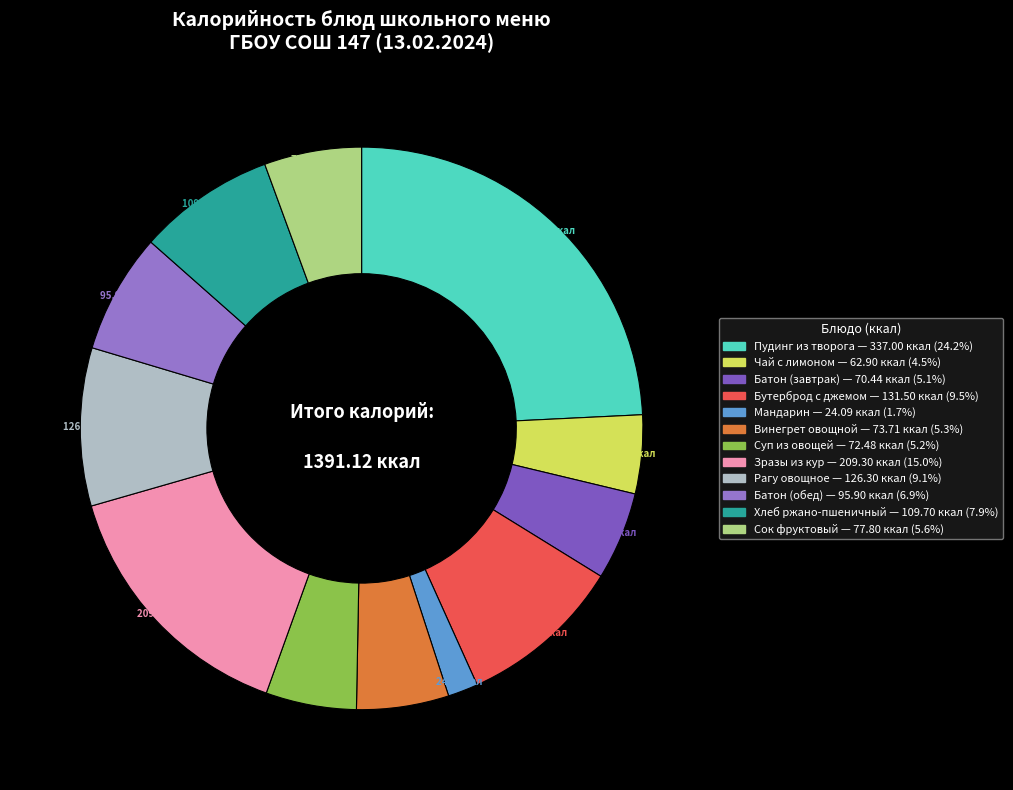

How many segments does this pie chart have?

12